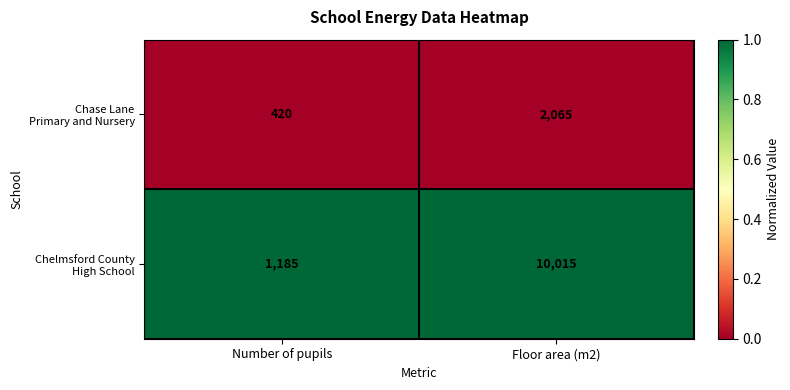

Which category has the lowest value across all series?

Number of pupils